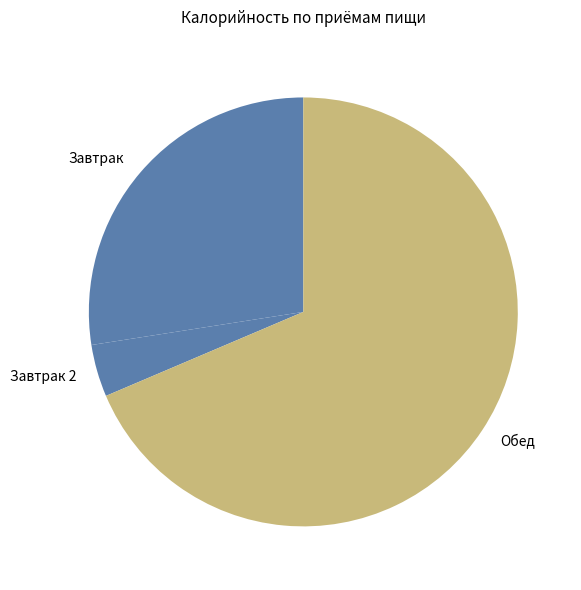

How many segments does this pie chart have?

3